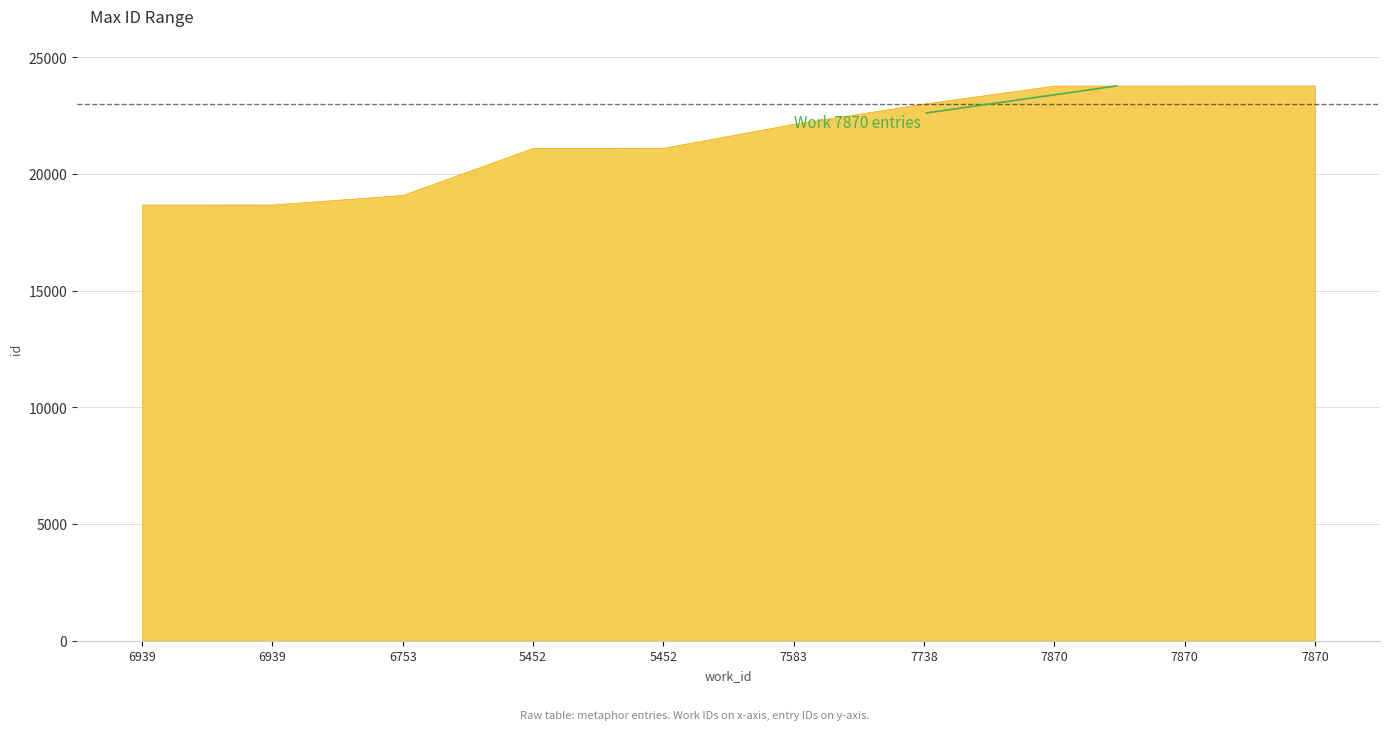

Rank the categories by value from highest to lowest.

7870, 7870, 7870, 7738, 7583, 5452, 5452, 6753, 6939, 6939